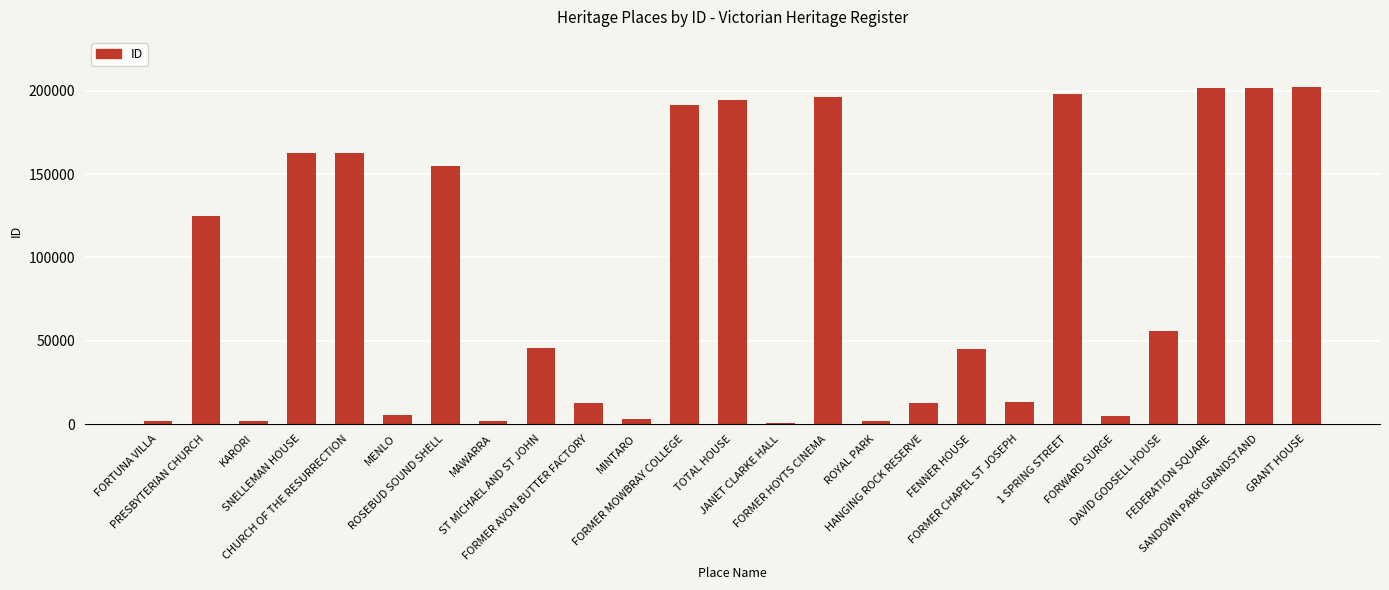

What is the sum of all values?

2197017